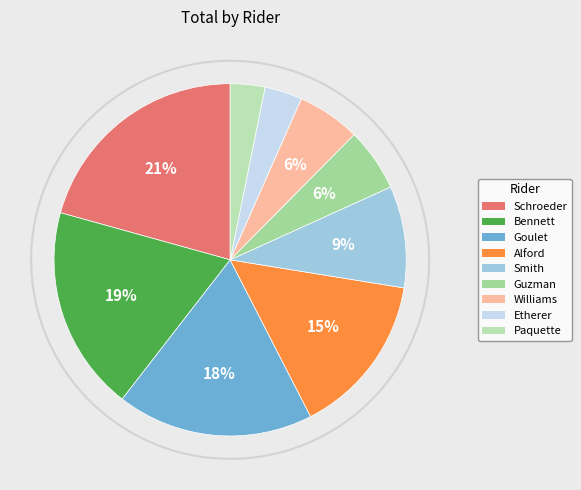

How many segments does this pie chart have?

9